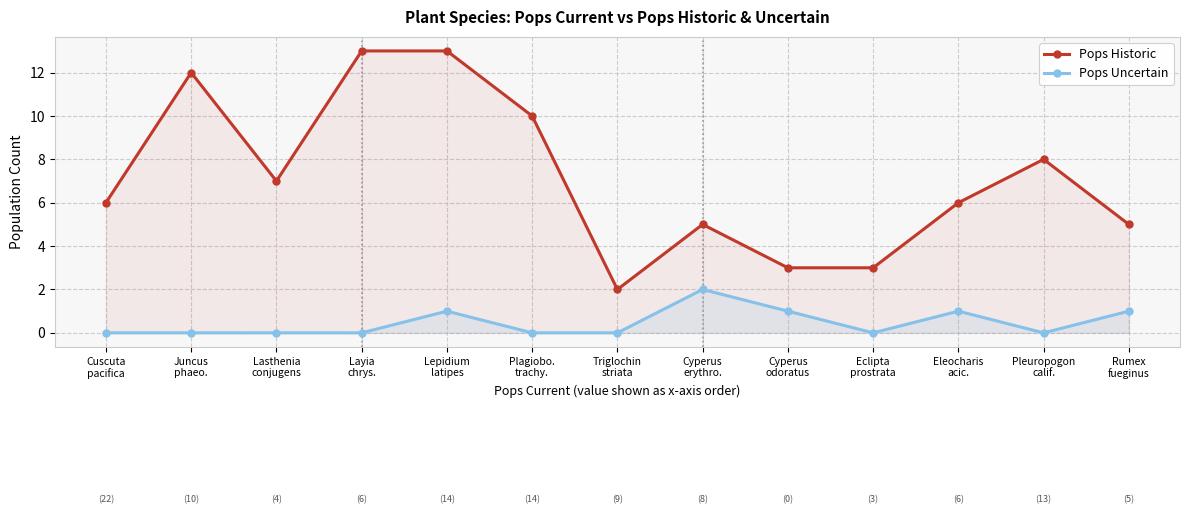

At how many categories does at least one series exceed 2?

12